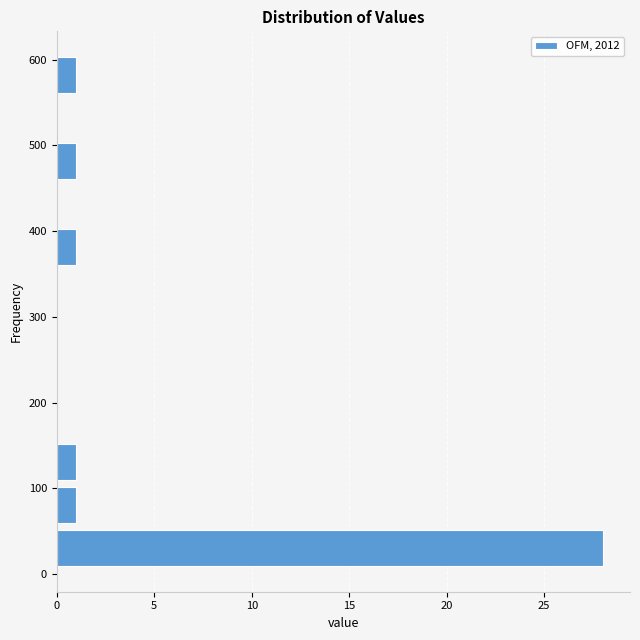

Reading bottom to top, transcribe this chart: for each bar, give the range it covers on the y-axis and its length. Neither the bar edges nor the lengths are printed on the chart, so give them approximately, as read against the axes.

10 to 60: 28
60 to 110: 1
110 to 160: 1
160 to 210: 0
210 to 260: 0
260 to 310: 0
310 to 360: 0
360 to 410: 1
410 to 460: 0
460 to 510: 1
510 to 560: 0
560 to 610: 1